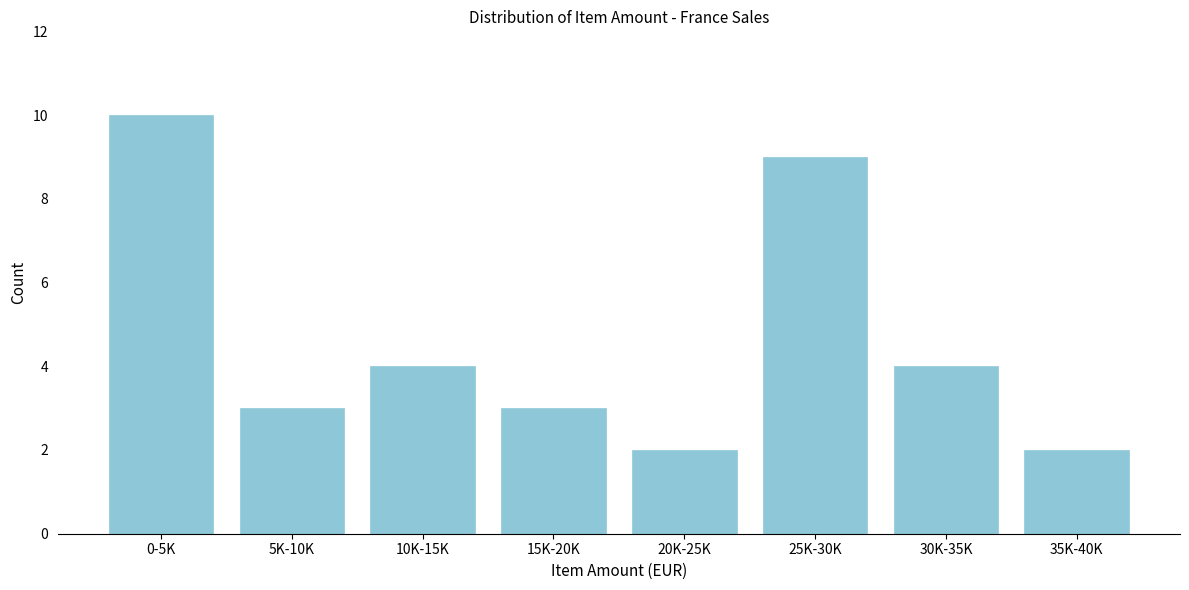

Reading left to right, extract all data points from this chart.

0-5K=10	5K-10K=3	10K-15K=4	15K-20K=3	20K-25K=2	25K-30K=9	30K-35K=4	35K-40K=2